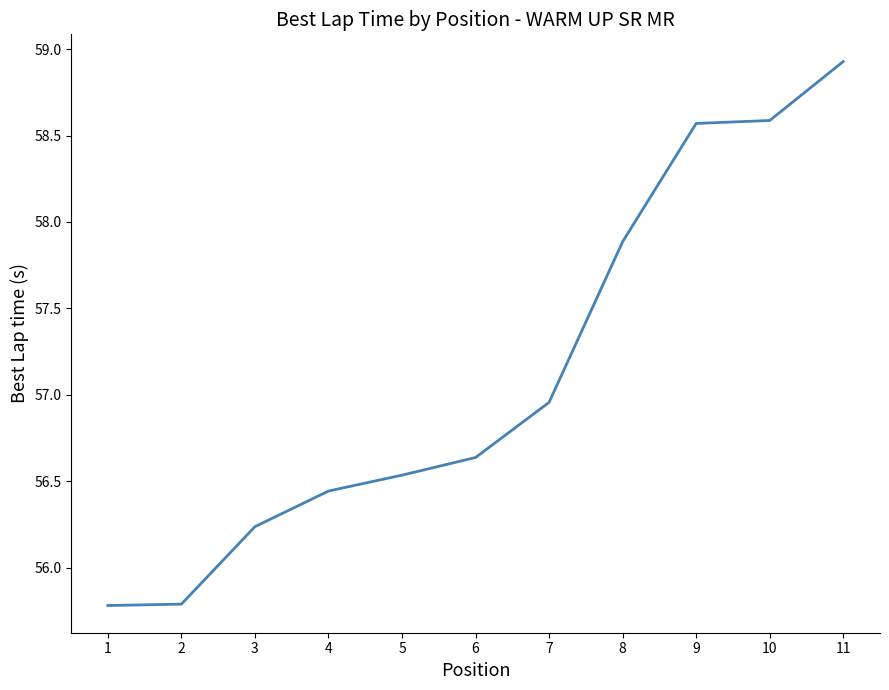

Which category has the highest value across all series?

11